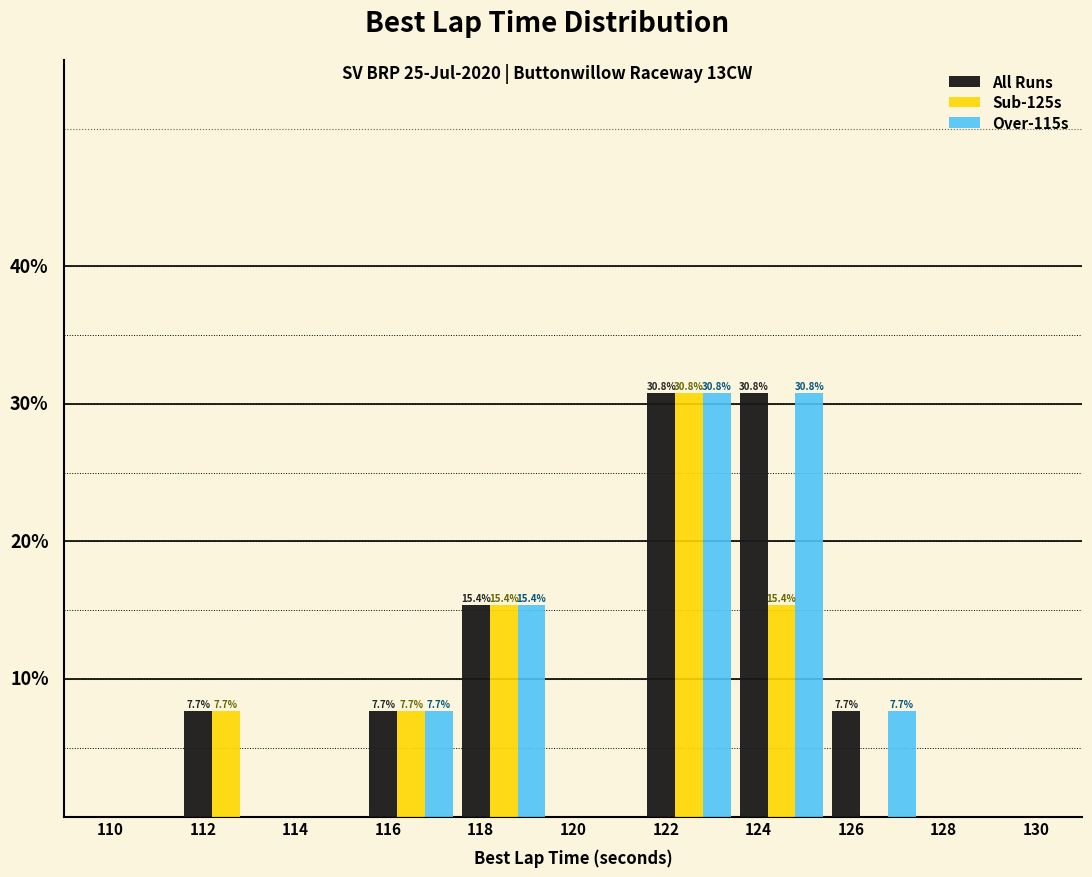

Is the value of All Runs at 112 greater than the value of Over-115s at 112?

Yes